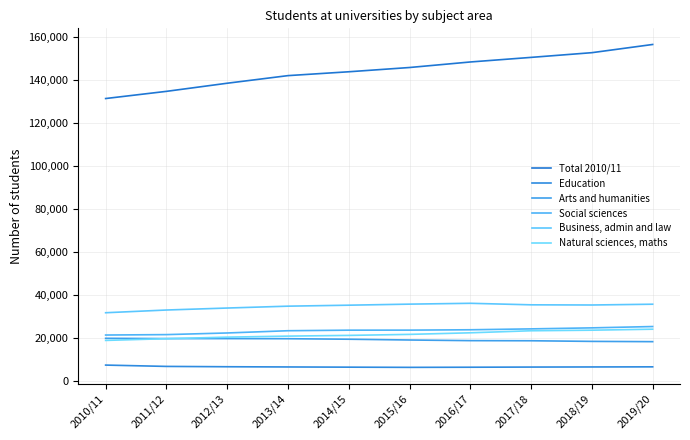

What are all the series names shown in the legend?

Total 2010/11, Education, Arts and humanities, Social sciences, Business, admin and law, Natural sciences, maths